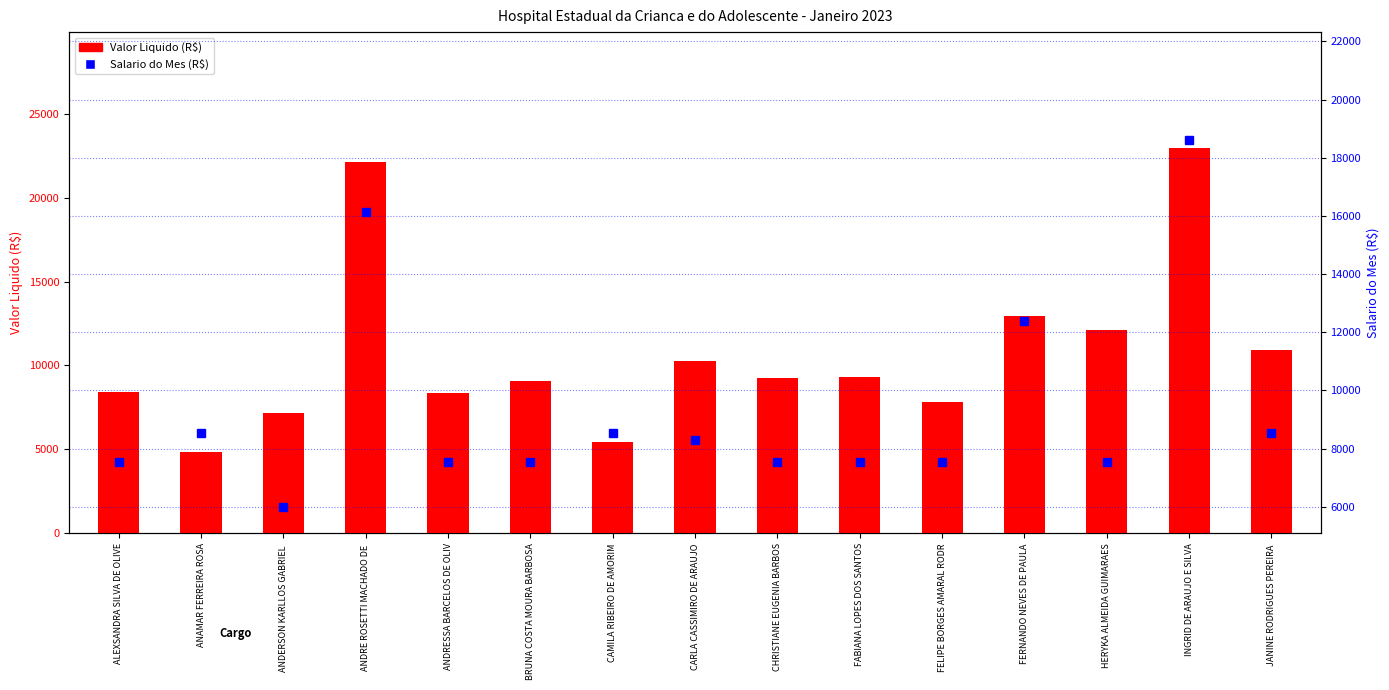

Which category has the lowest value across all series?

ANAMAR FERREIRA ROSA